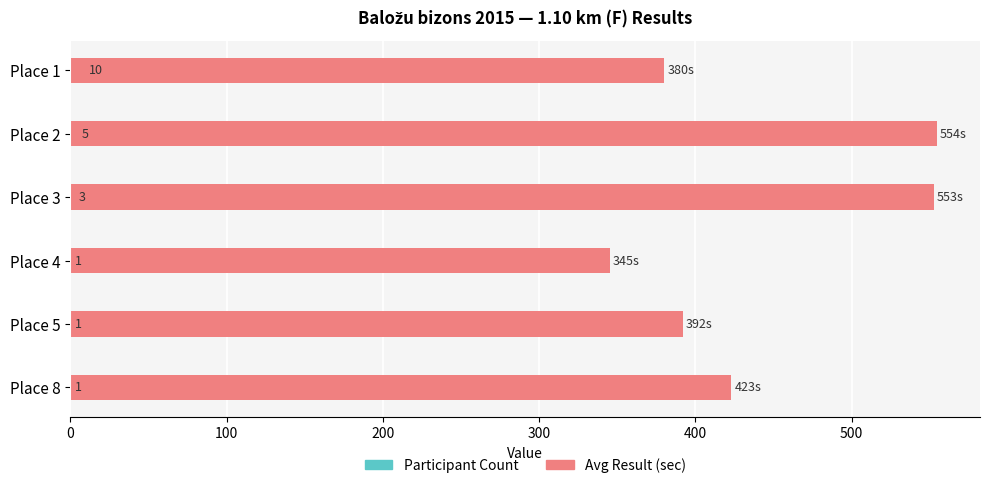

What is the value of the Participant Count bar at the 5th from the left?

1.0